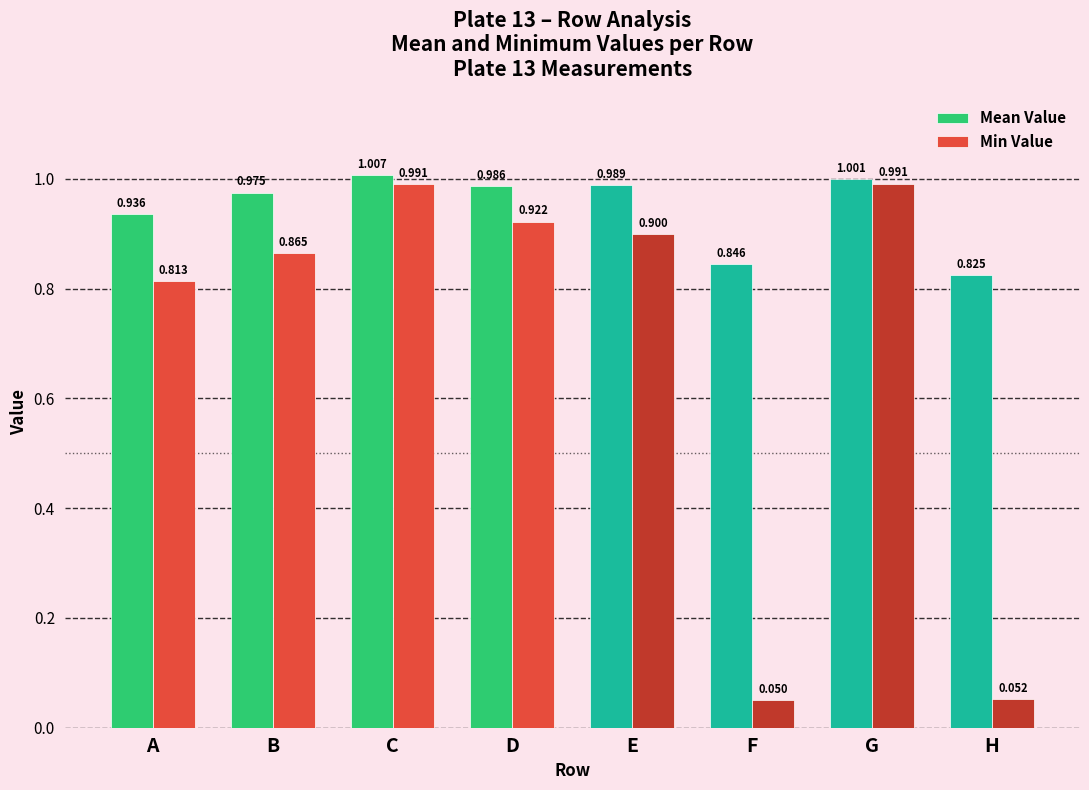

What is the average value of the Mean Value series?

0.9